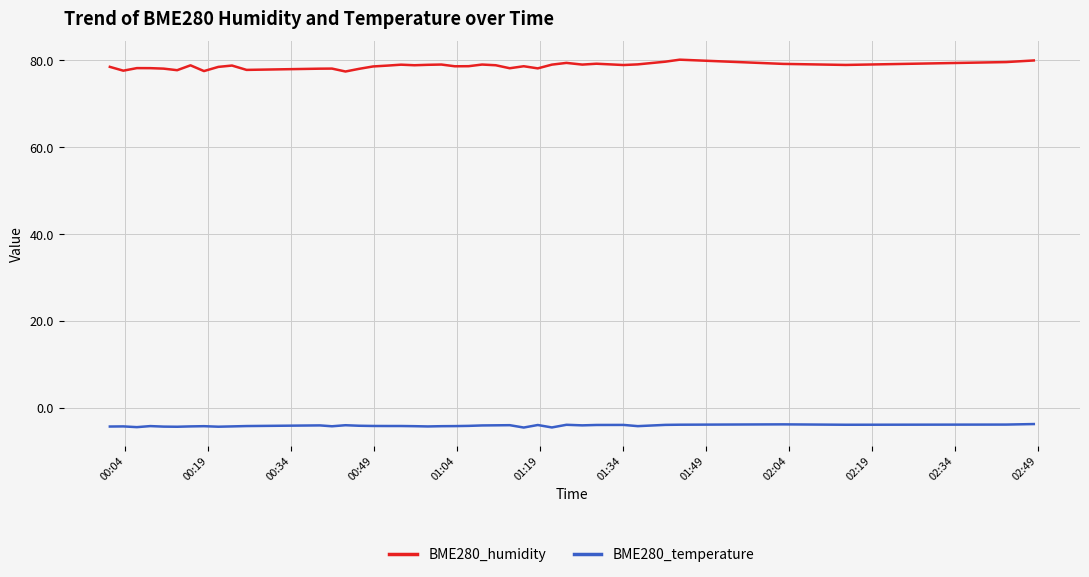

What is the lowest value of the BME280_temperature series?

-4.5